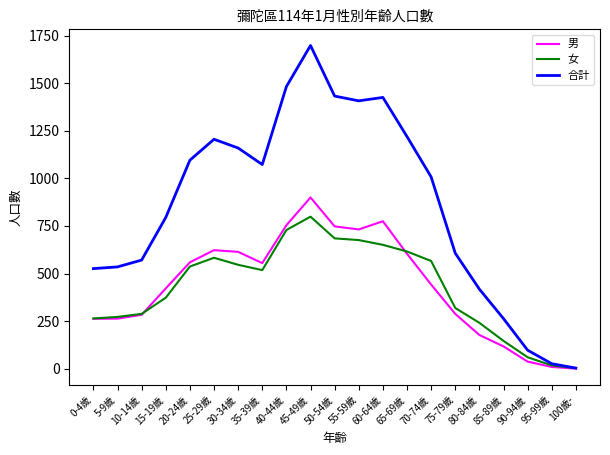

What is the maximum value shown in the chart?

1699